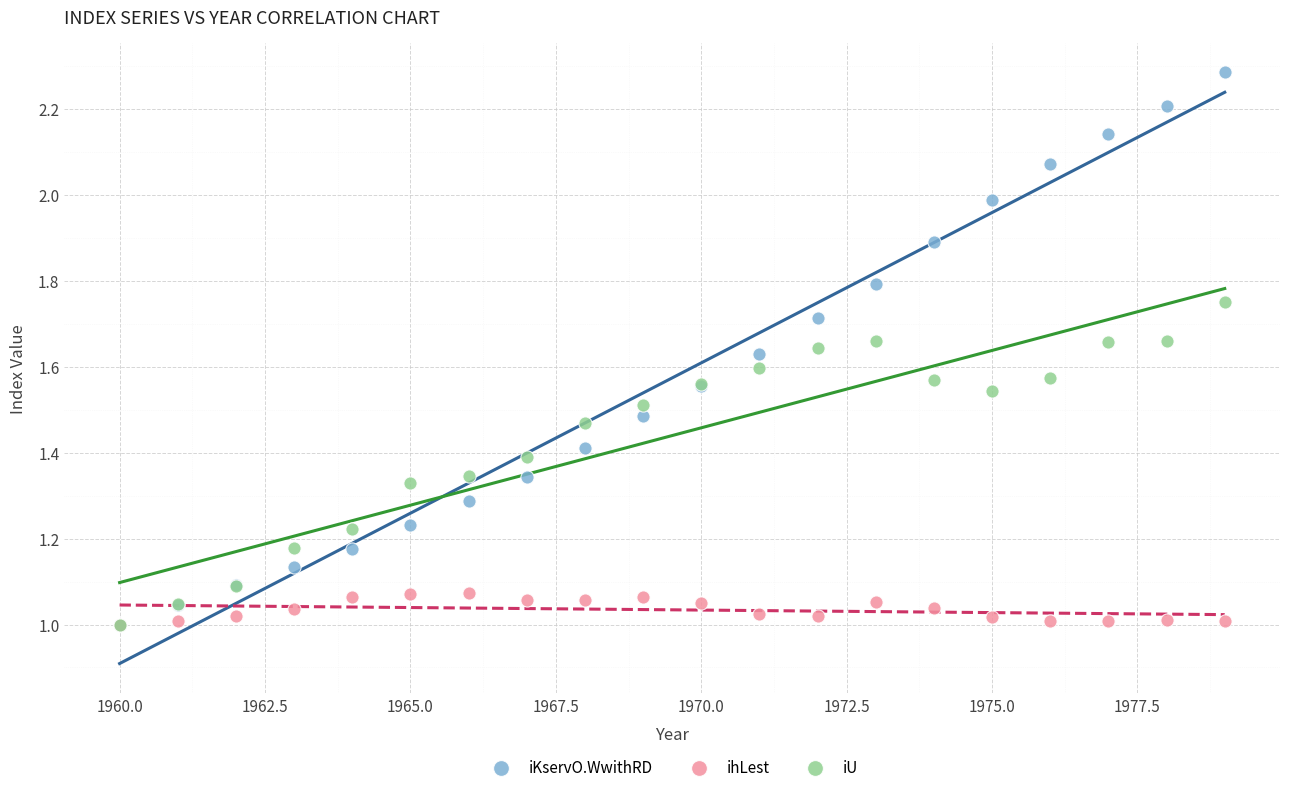

What are all the series names shown in the legend?

iKservO.WwithRD, ihLest, iU